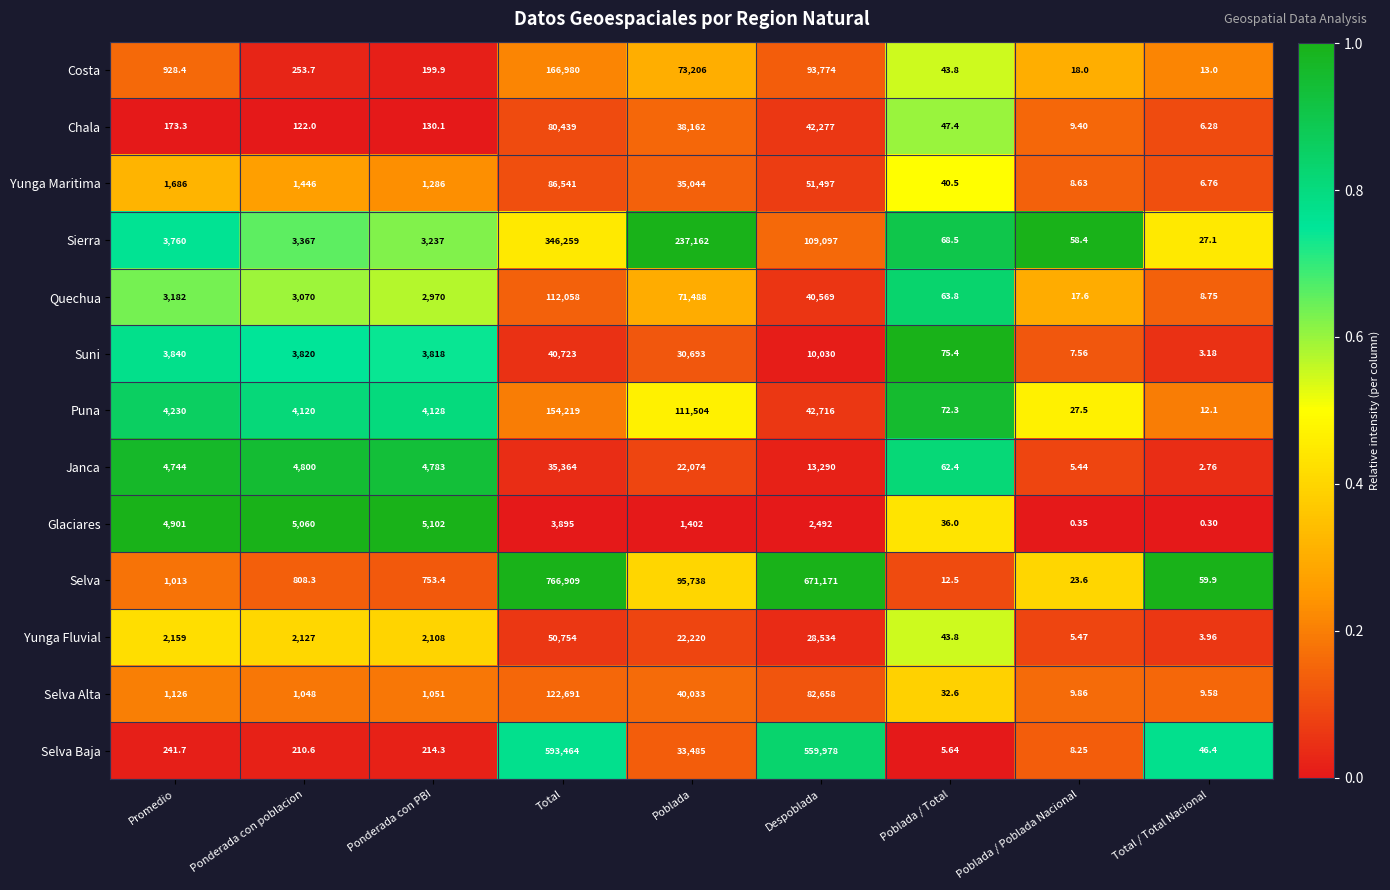

At which category does the chart reach its minimum across all series?

Total / Total Nacional